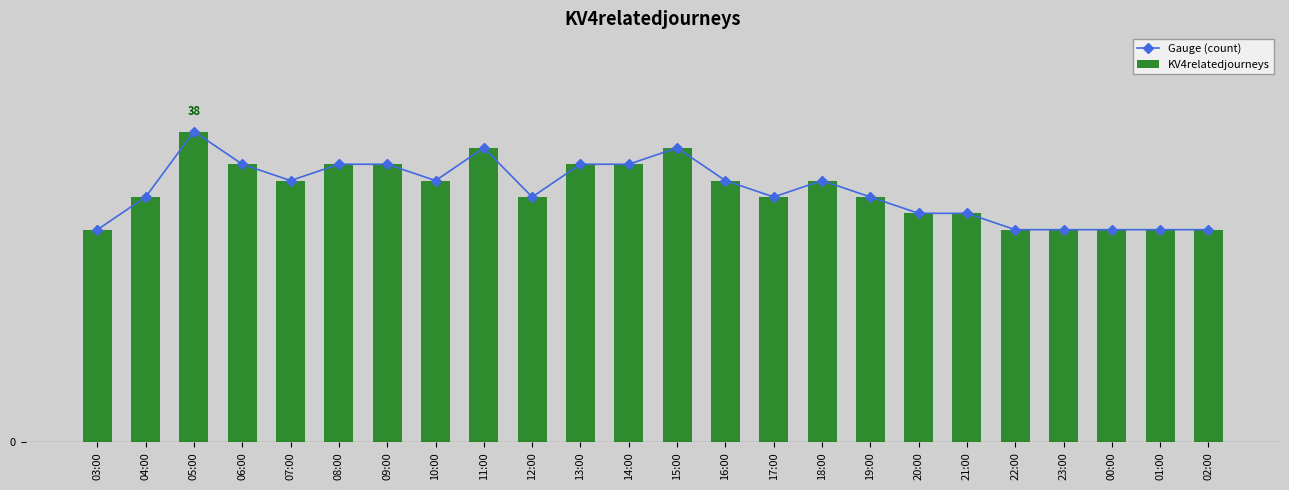

At how many categories does at least one series exceed 34?

3